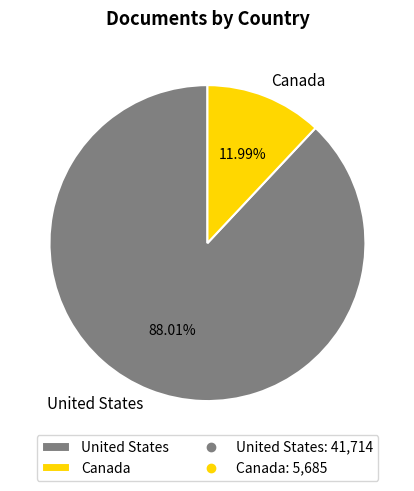

How many slices are in this pie chart?

2